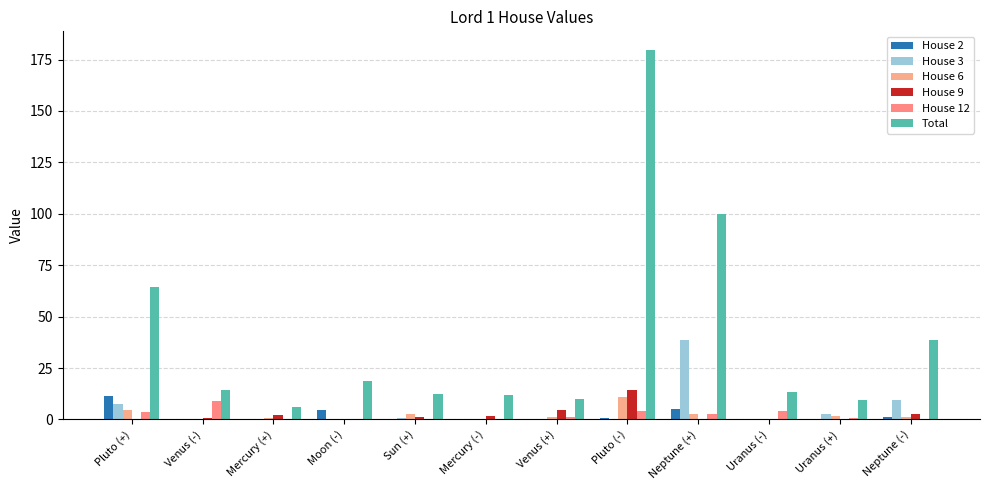

What is the maximum value for House 6?

10.7